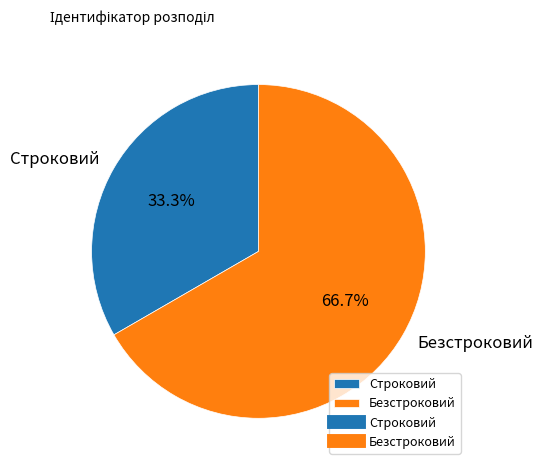

What is the total percentage of Строковий and Безстроковий?

100.0%